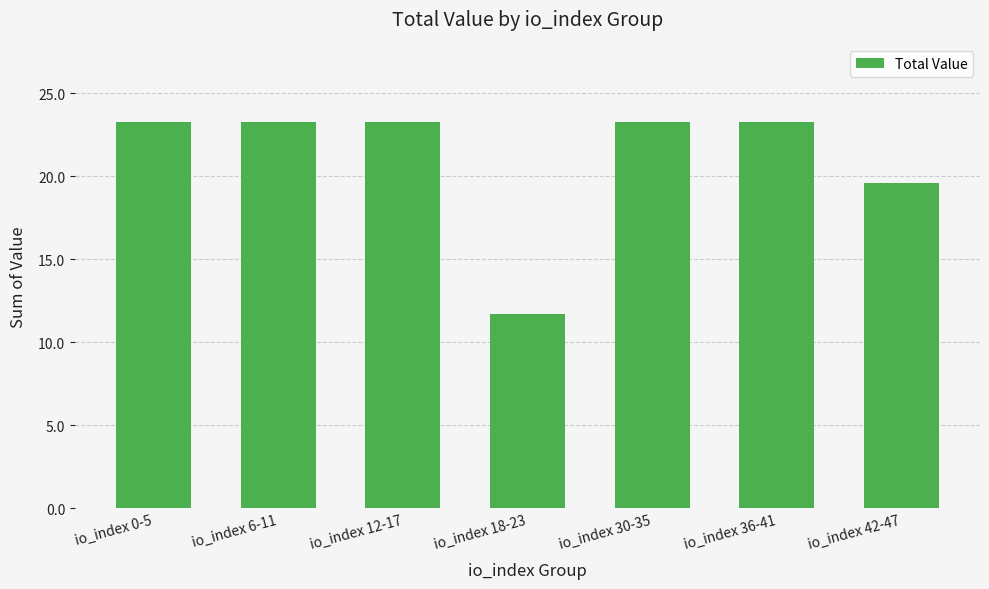

At which category does the chart reach its minimum across all series?

io_index 18-23